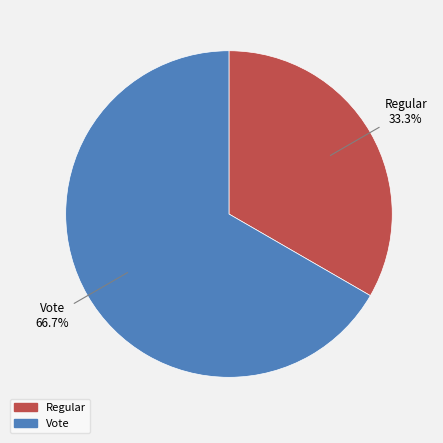

Is it true that Regular is 33% of the pie?

True